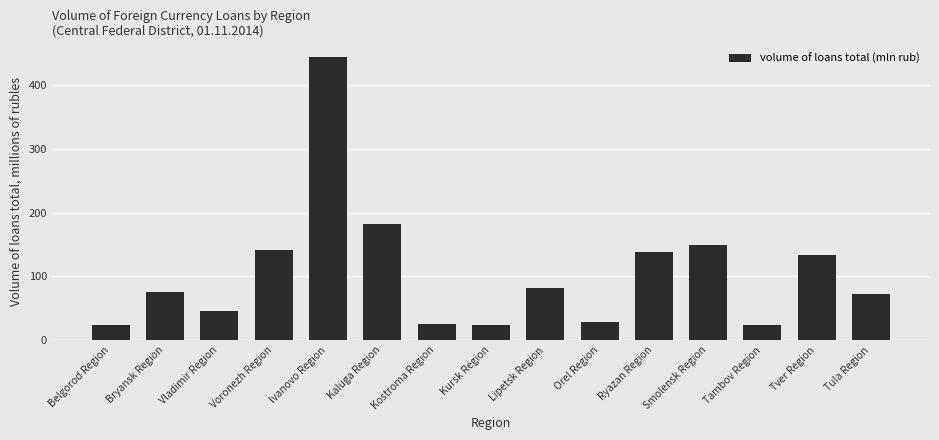

What position from the left is Orel Region?

10